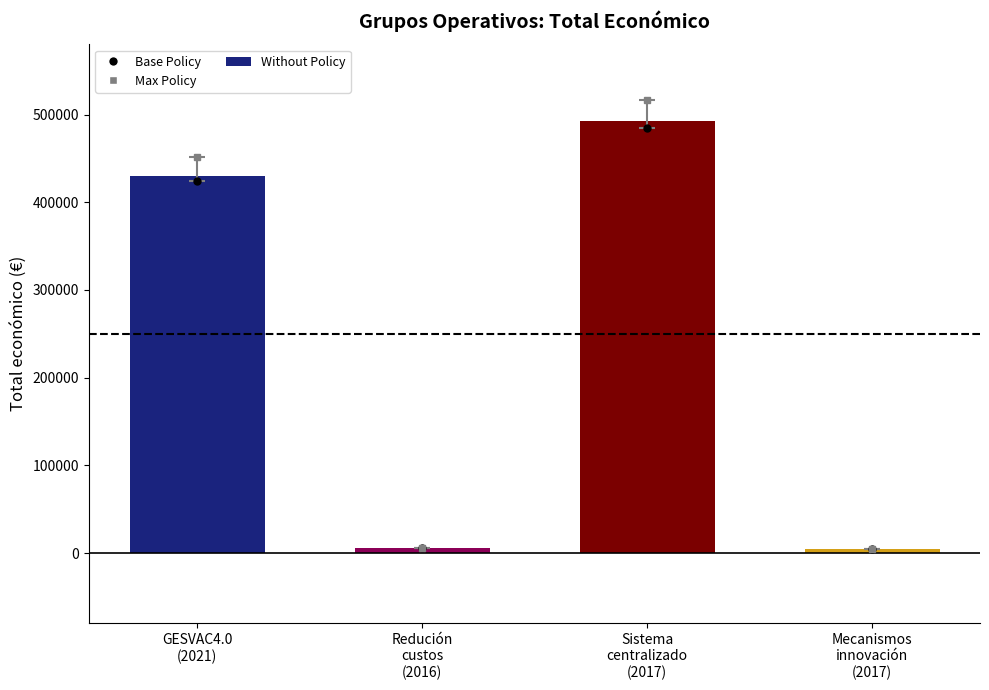

Does the chart contain any negative values?

No